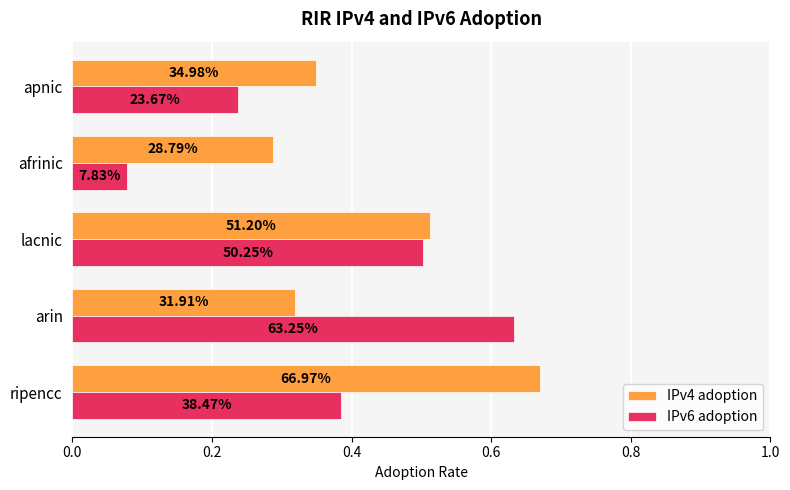

At how many categories does at least one series exceed 0?

5